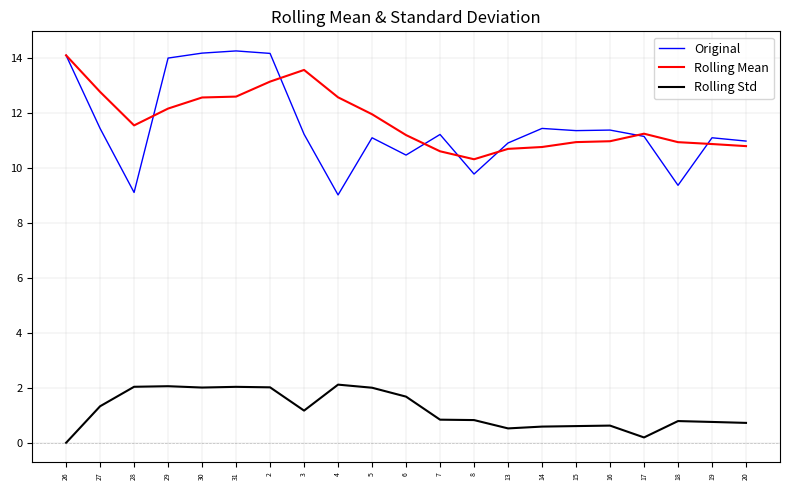

The Rolling Mean series shows 7.4 at 15. True or false?

False